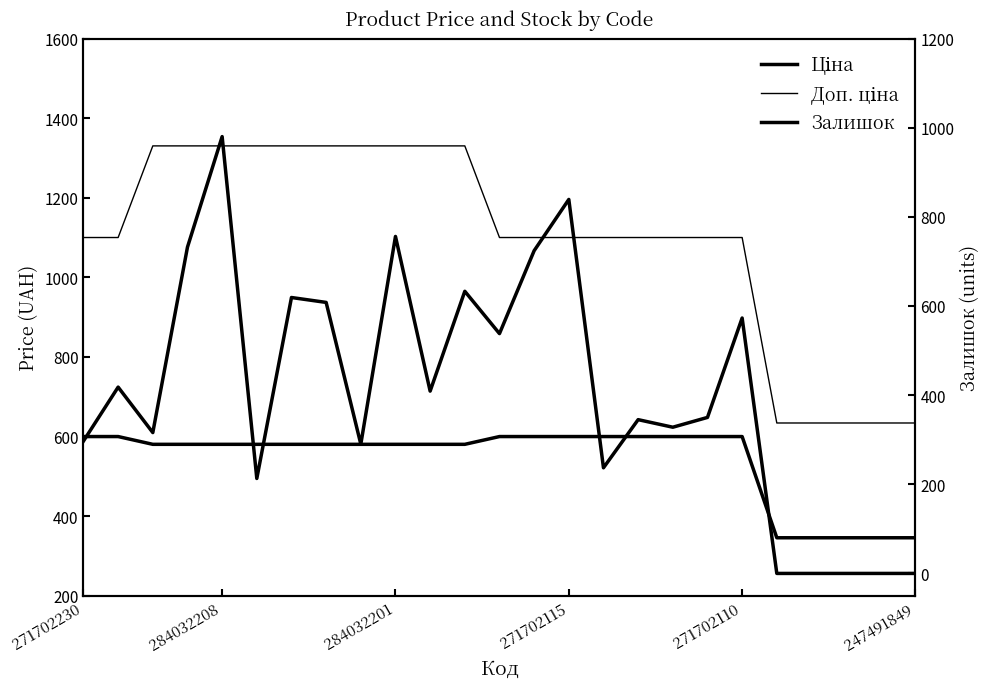

Is the value of Залишок at 17 greater than the value of Доп. ціна at 22?

No